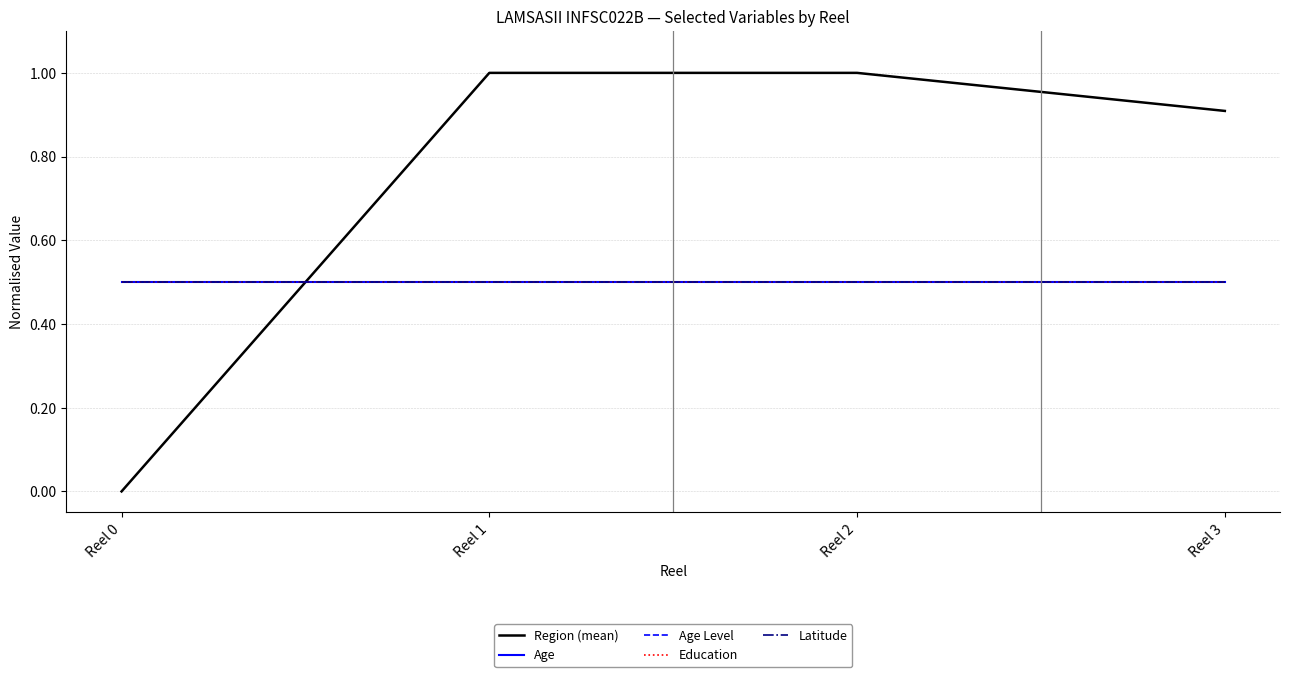

Rank the series at Reel 0 from lowest to highest value.

Region (mean), Age, Age Level, Education, Latitude